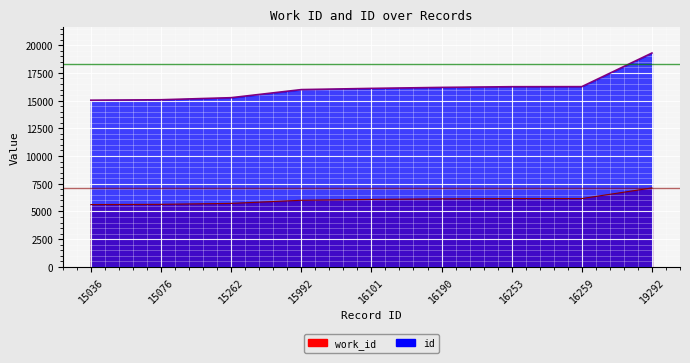

Is it true that work_id equals 6083 at 16101?

True